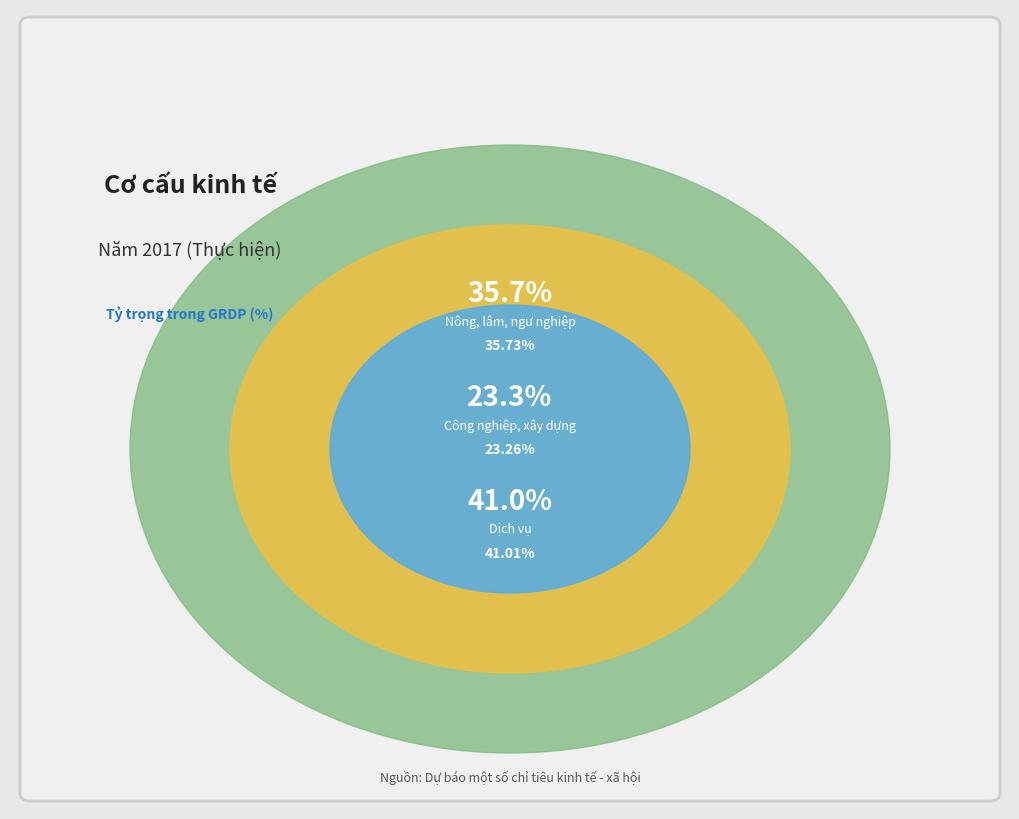

To the nearest percent, what percentage of the pie is Dịch vụ?

41%